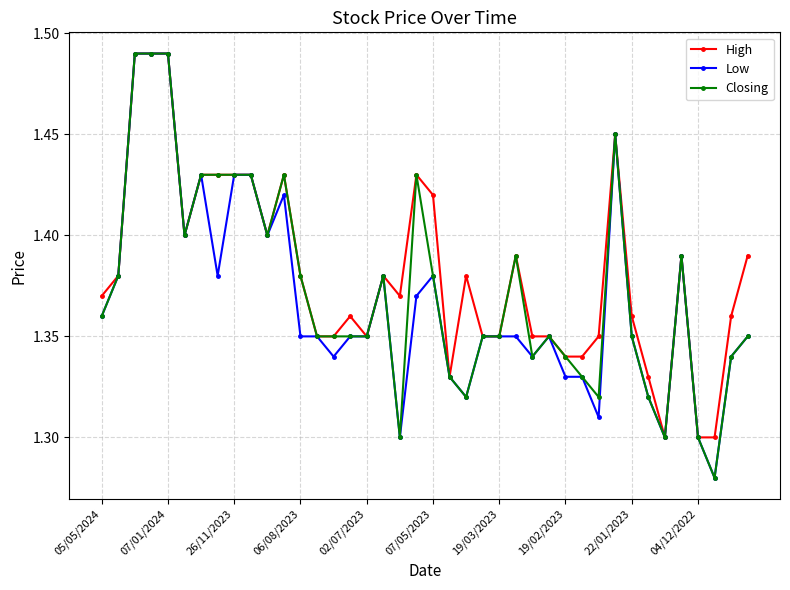

At how many categories does at least one series exceed 1?

40